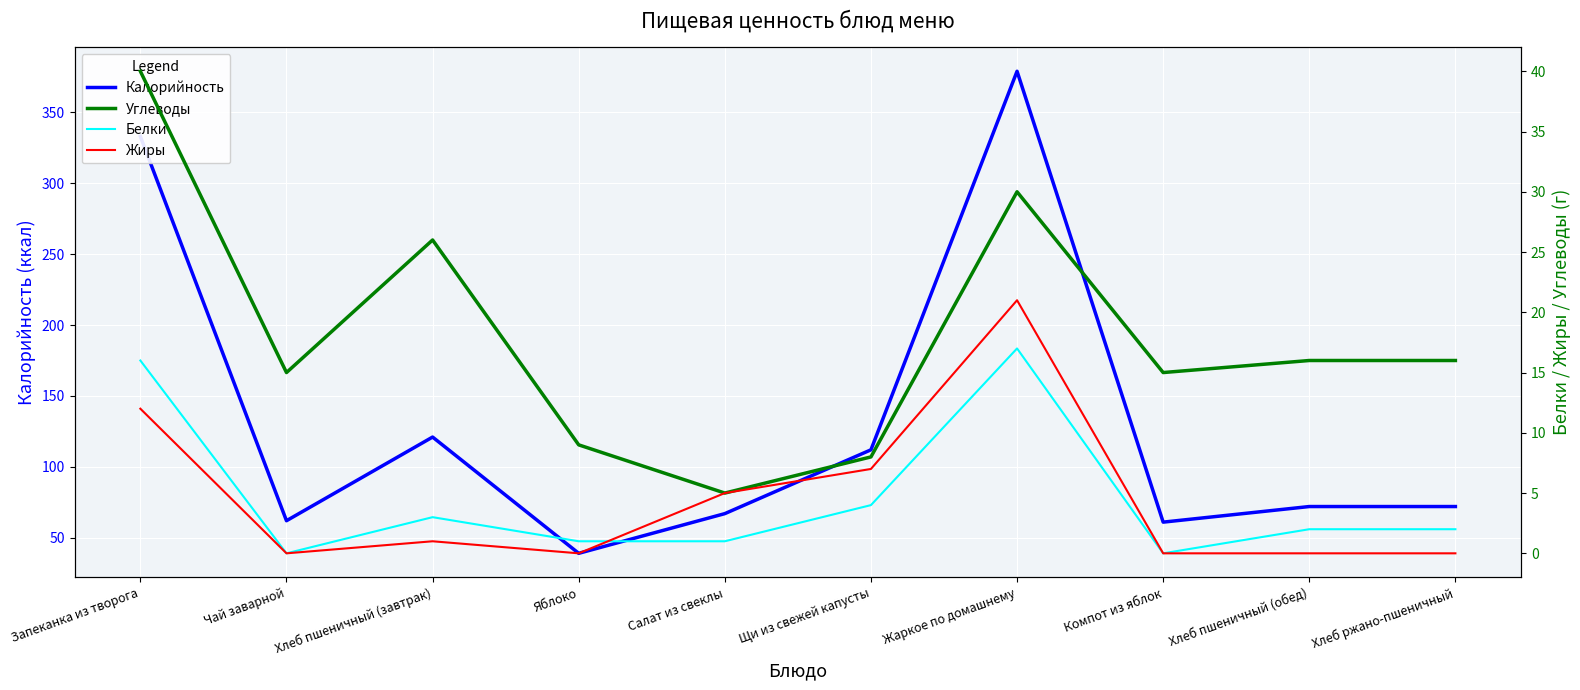

What is the maximum value for Углеводы?

40